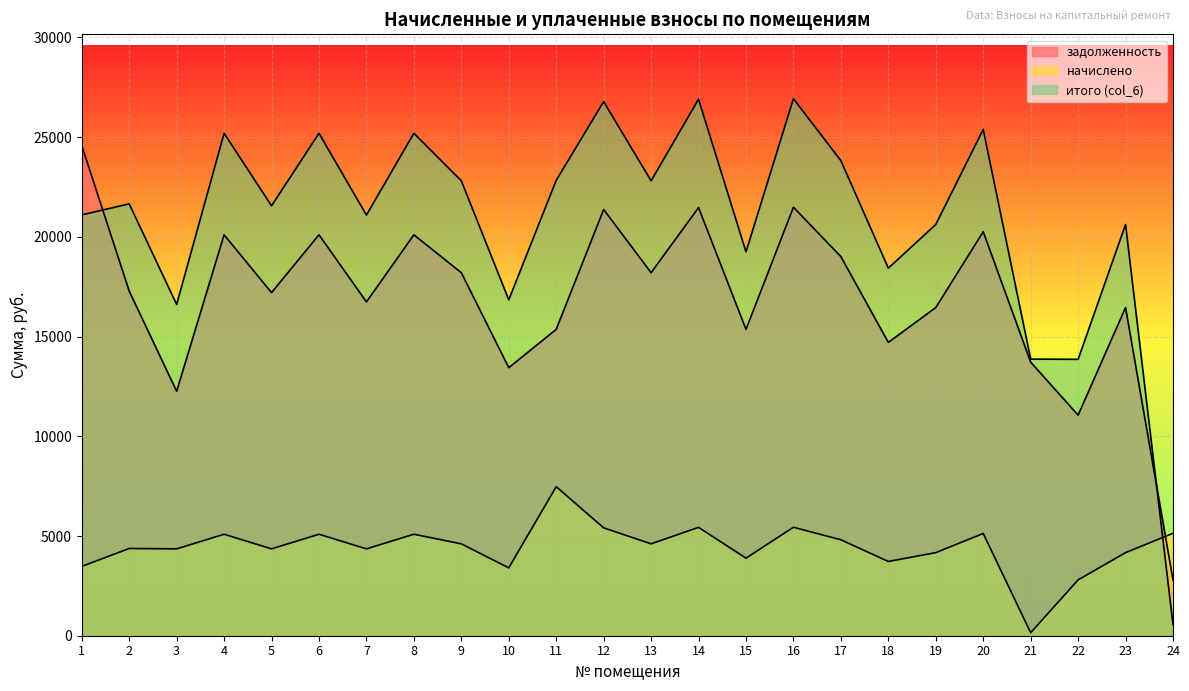

Is the value of итого (col_6) at 4 greater than the value of задолженность at 18?

Yes